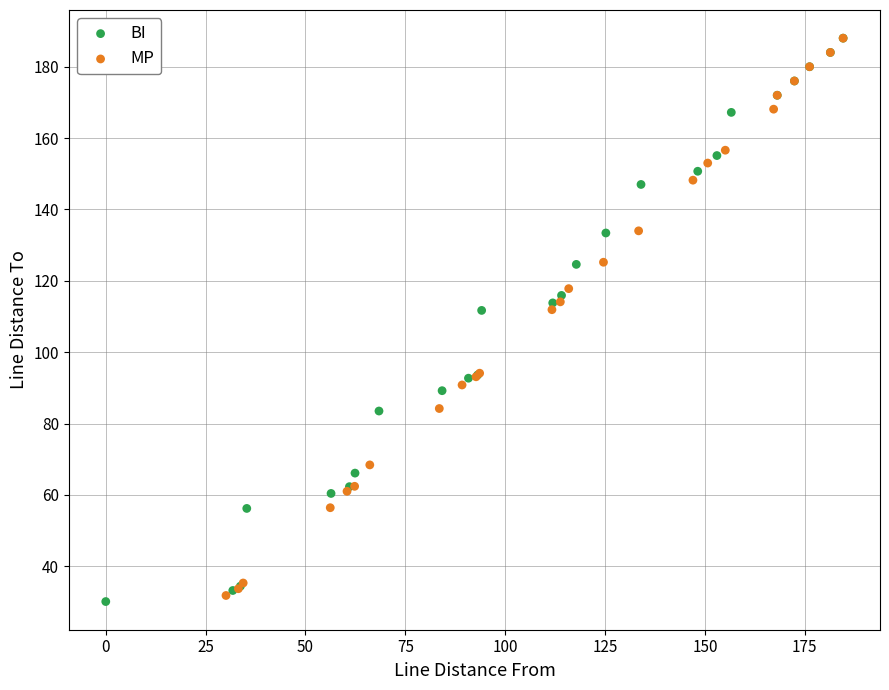

Which series has the largest Y range (max minus min)?

BI